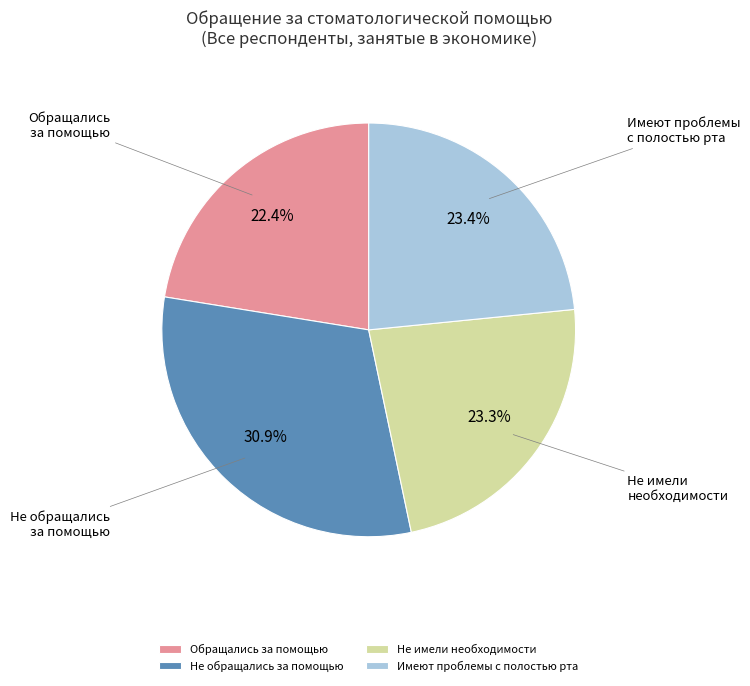

Which category has the smallest portion of the pie?

Обращались за помощью